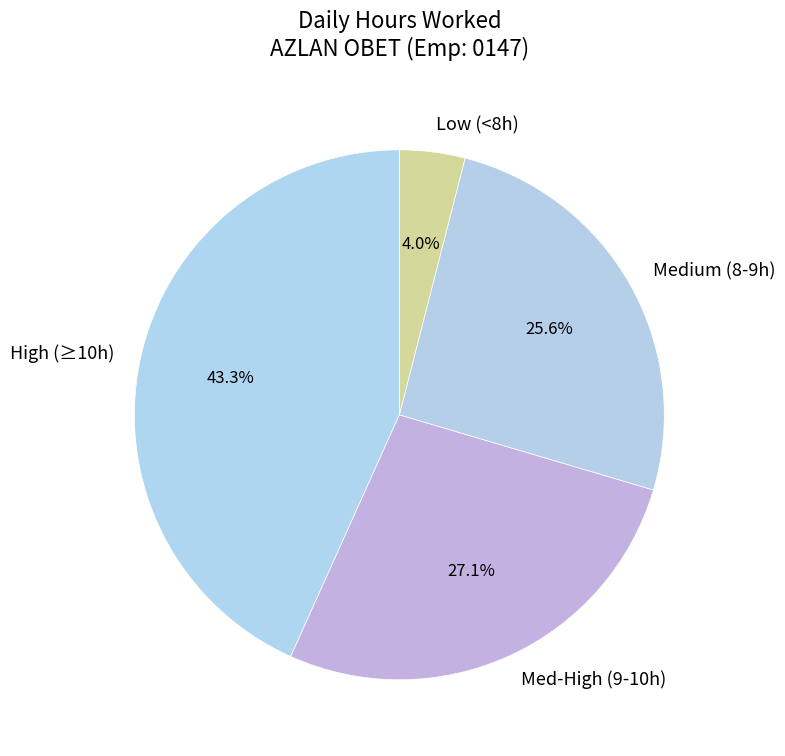

Does Med-High (9-10h) represent more than half of the total?

No